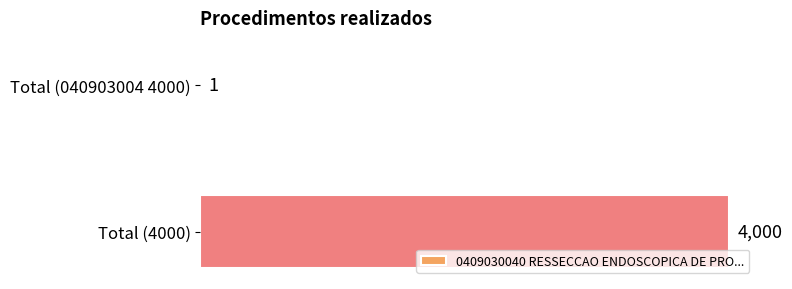

What is the sum of the values at Total (4000) and Total (040903004 4000)?

4001